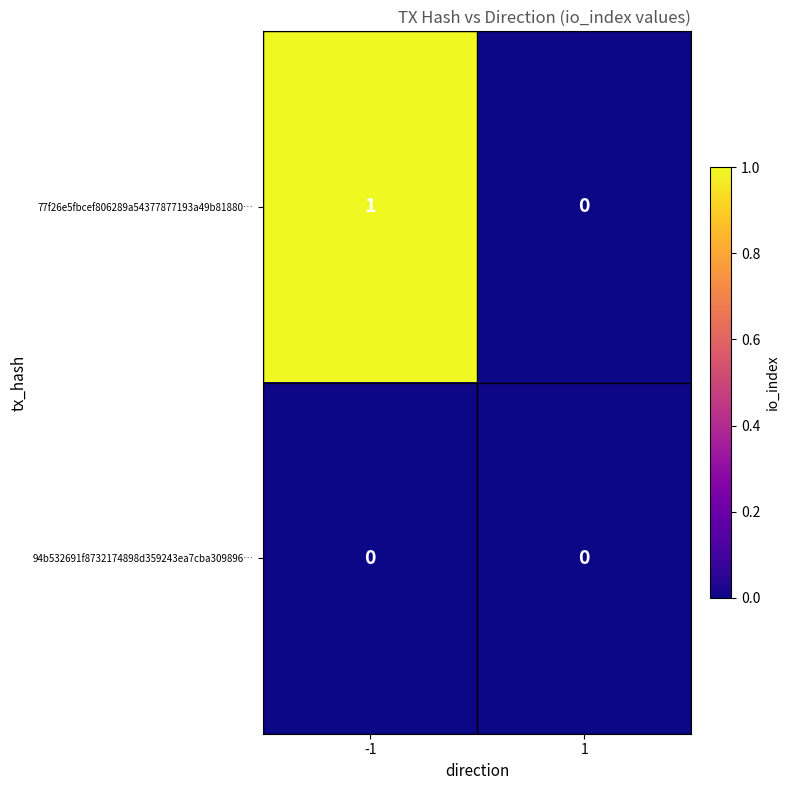

What is the total value across all series at -1?

1